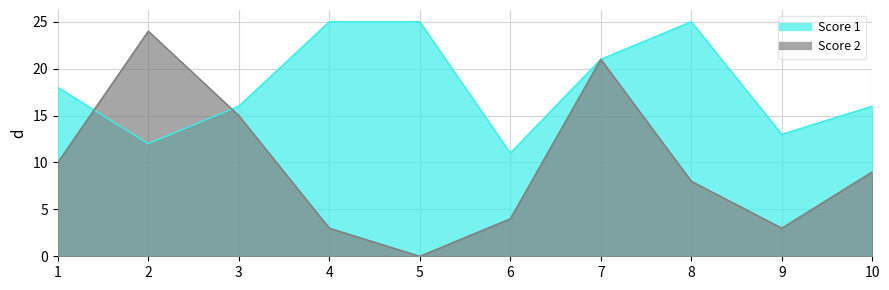

At which category does Score 2 reach its first local valley?

5